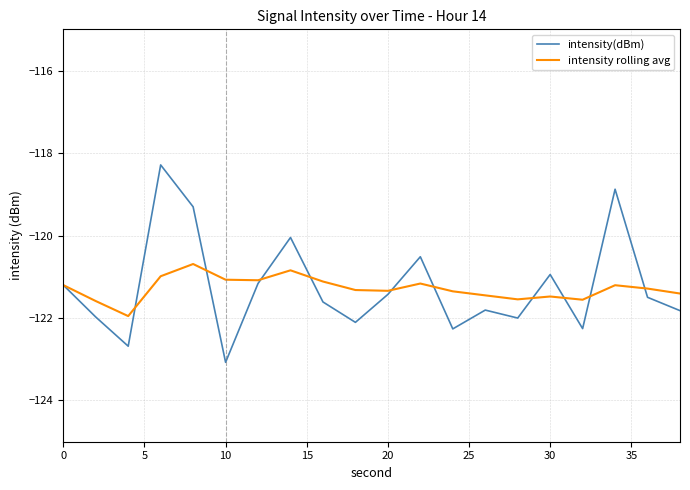

What is the smallest value displayed?

-123.1